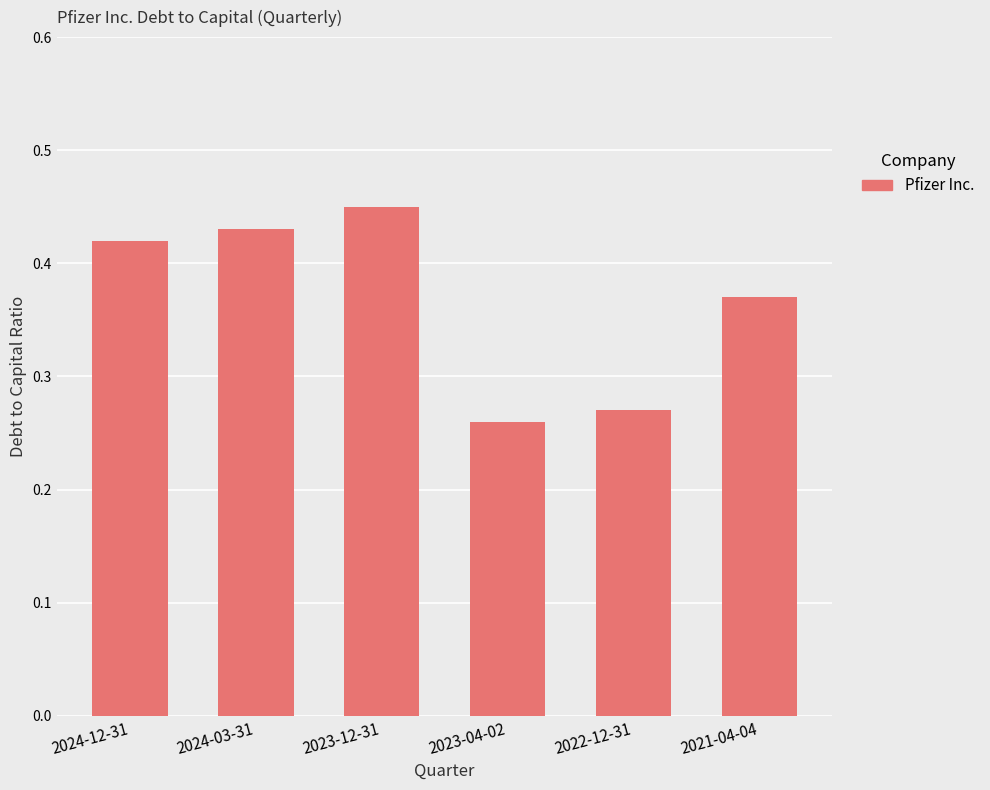

Is it true that the value at 2024-03-31 is 0.8?

False